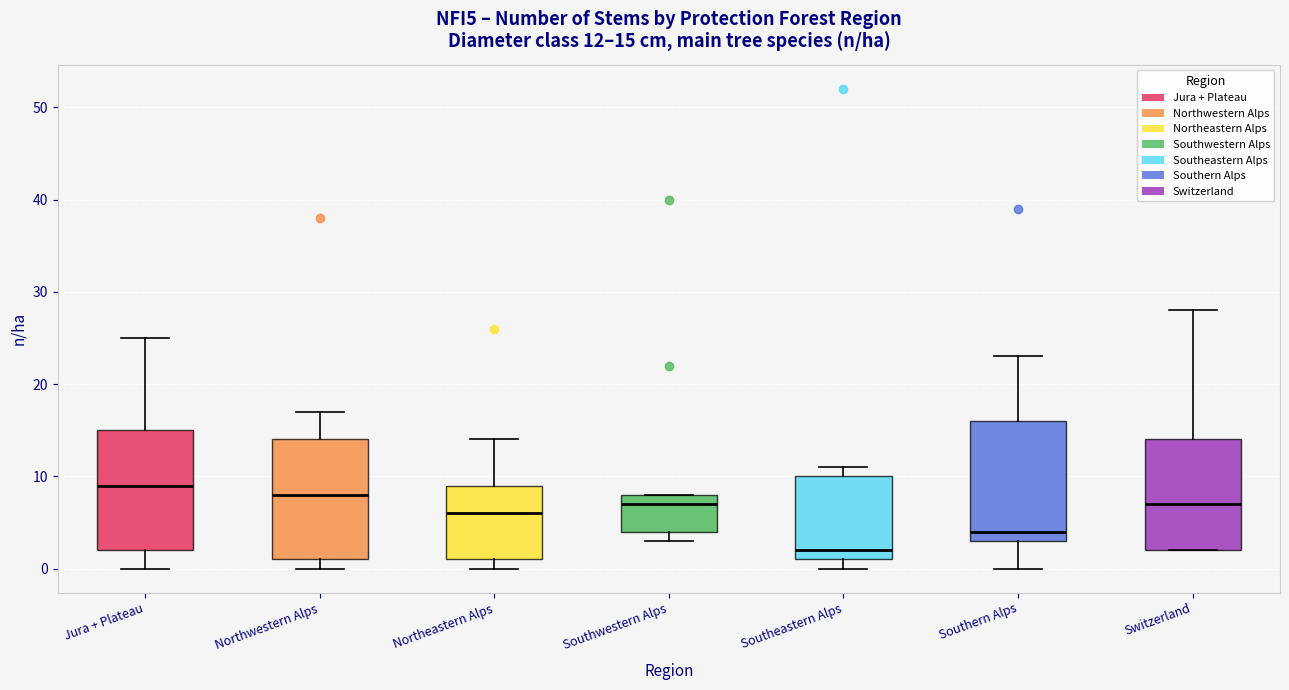

Which box's median line is the lowest?

Southeastern Alps